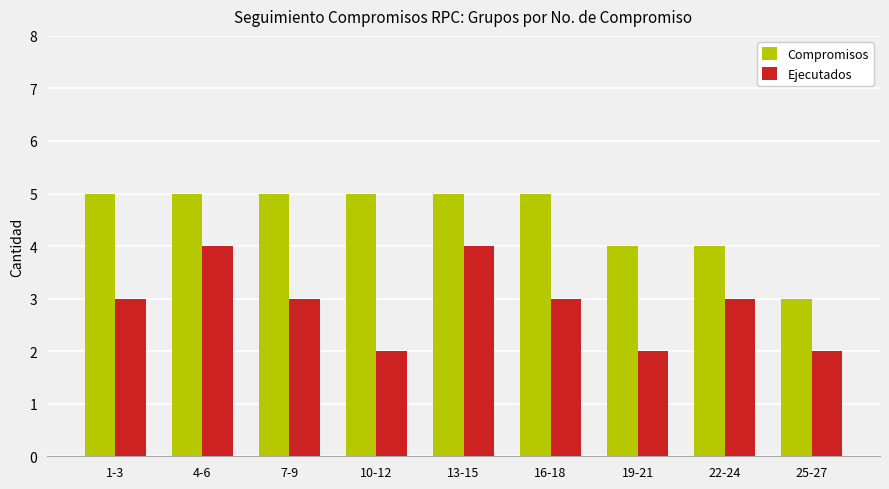

Is the value of Ejecutados at 16-18 greater than the value of Compromisos at 1-3?

No